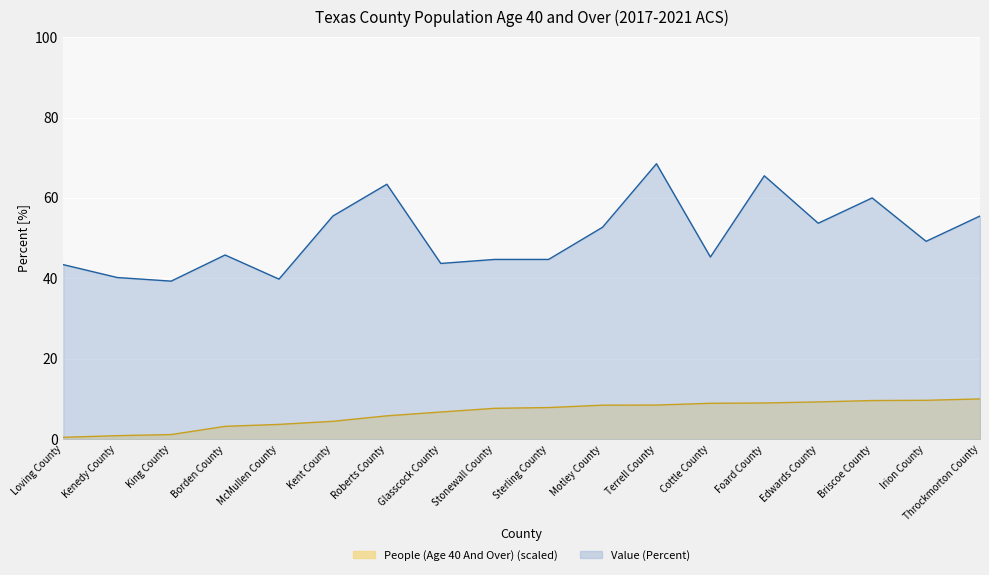

True or false: People (Age 40 And Over) and Value (Percent) cross at least once.

False